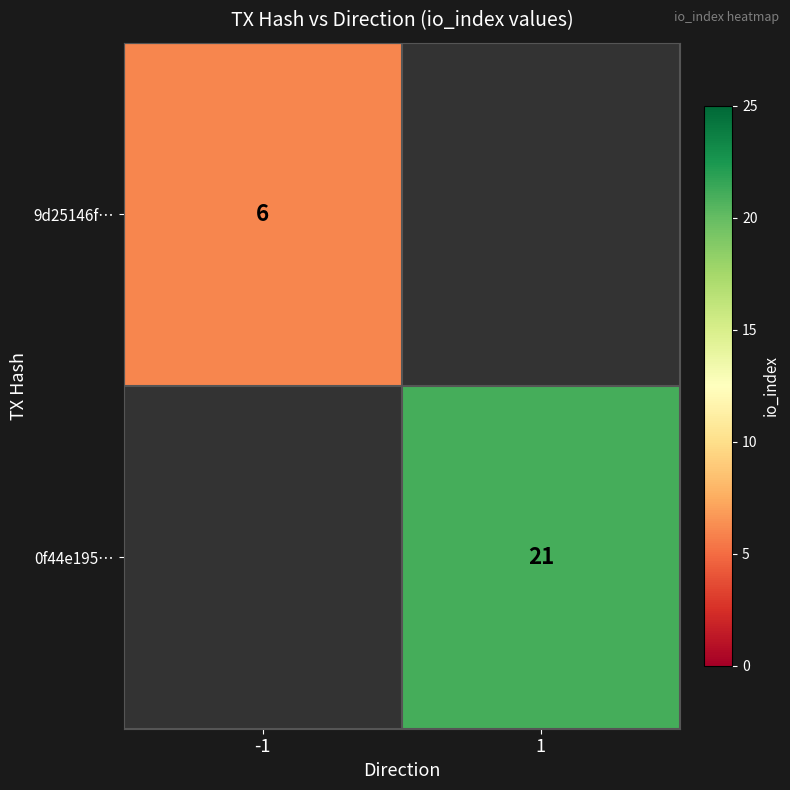

At which category does the chart reach its minimum across all series?

-1